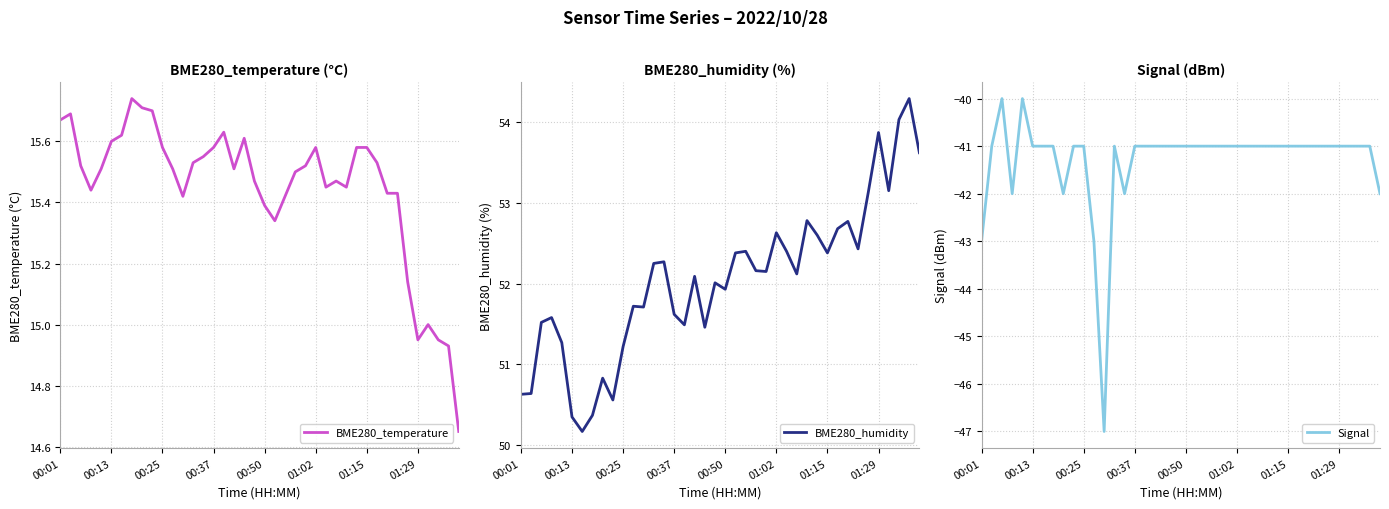

How many values in the BME280_humidity series exceed 52?

23